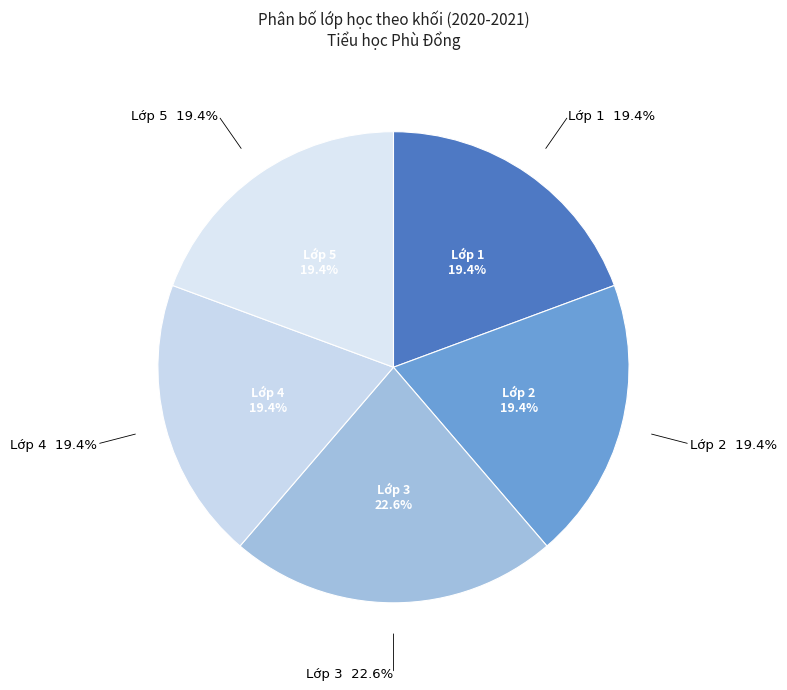

Is there any slice that represents more than half of the pie?

No